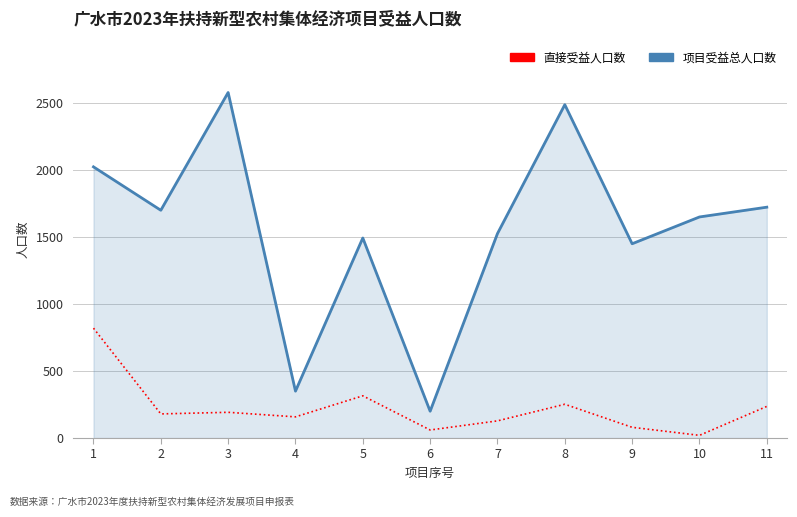

Does the chart have visible grid lines?

Yes